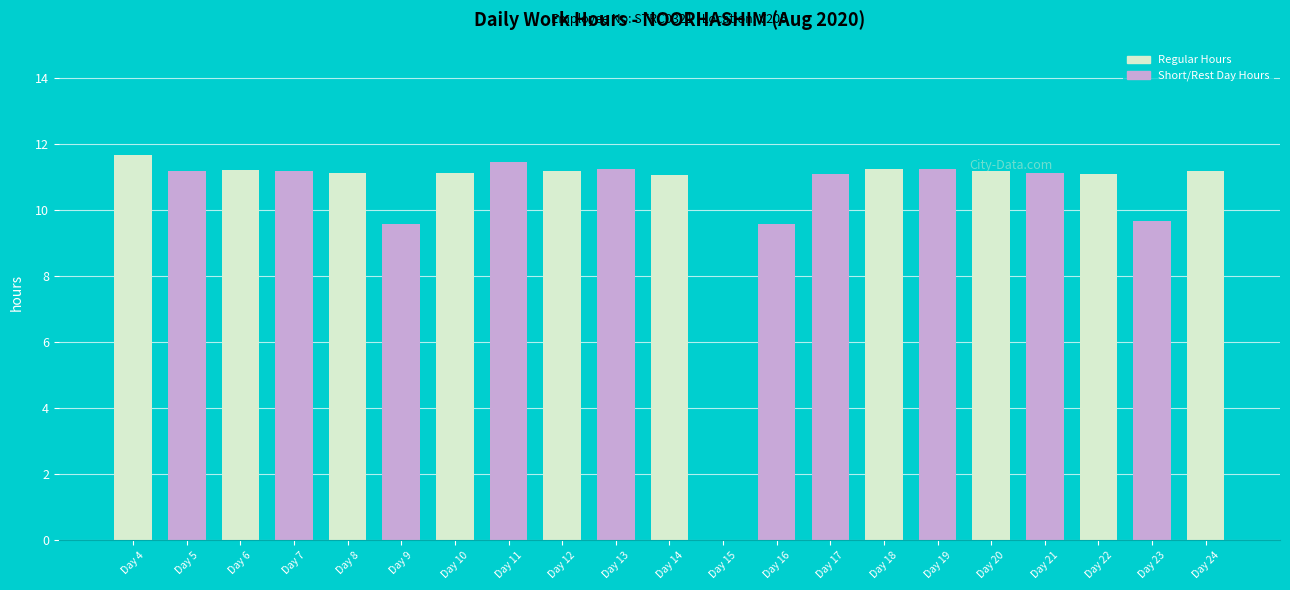

What is the maximum value shown in the chart?

11.7